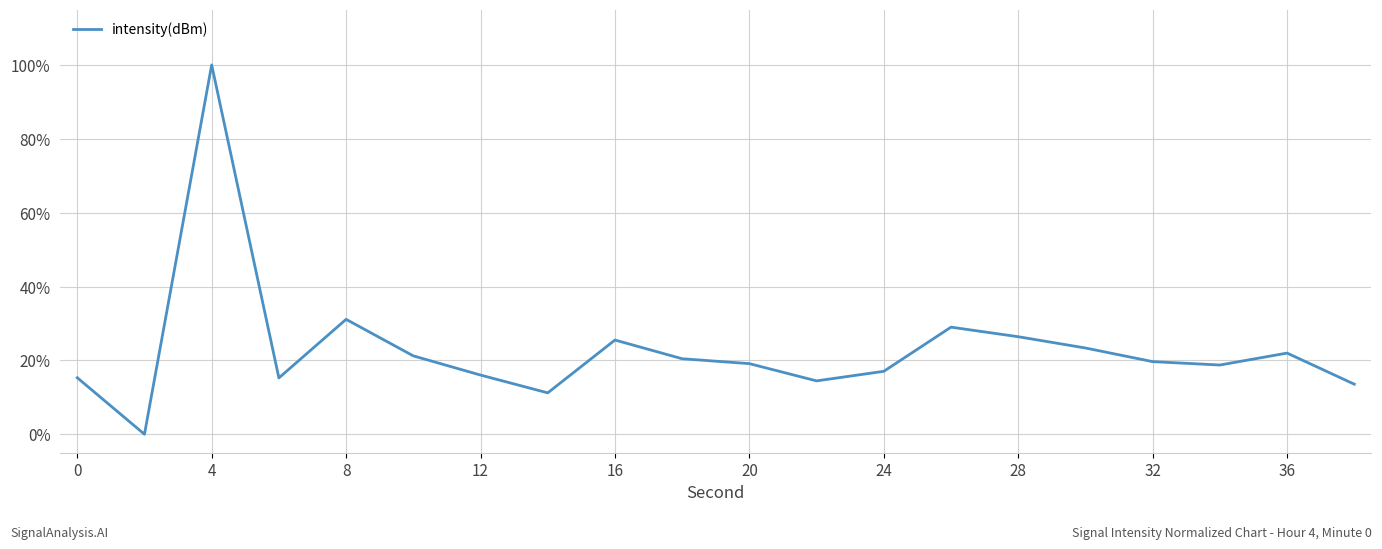

What is the greatest value displayed?

100.0